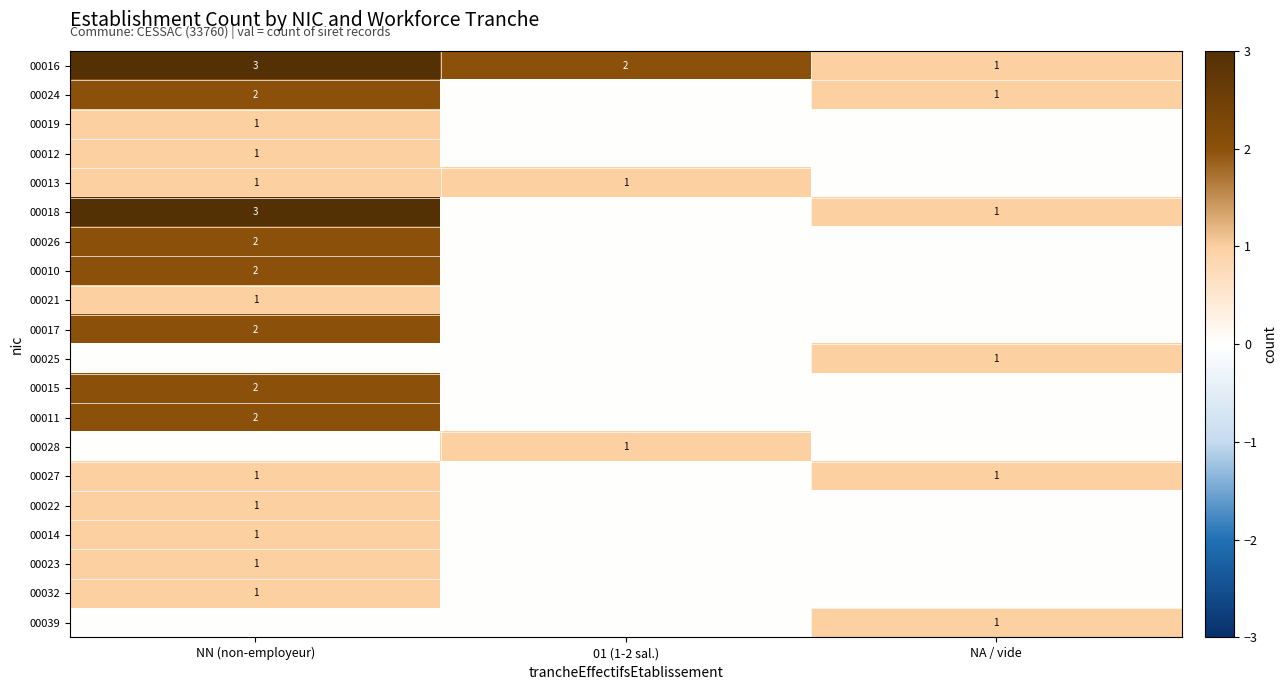

At which category is the sum across all series the highest?

NN (non-employeur)